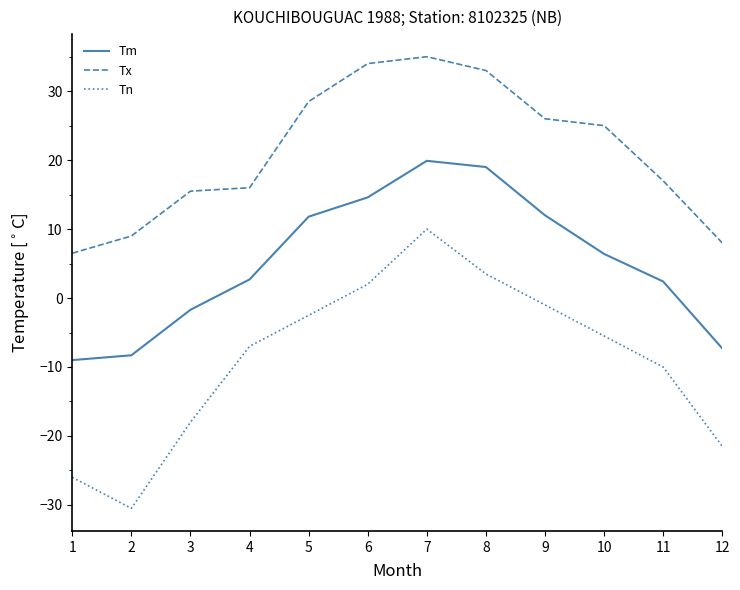

What value does the Tn series have at 9?

-1.0